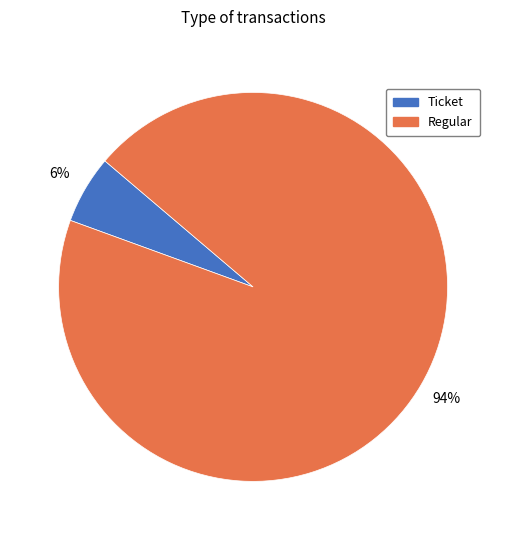

How many slices are in this pie chart?

2